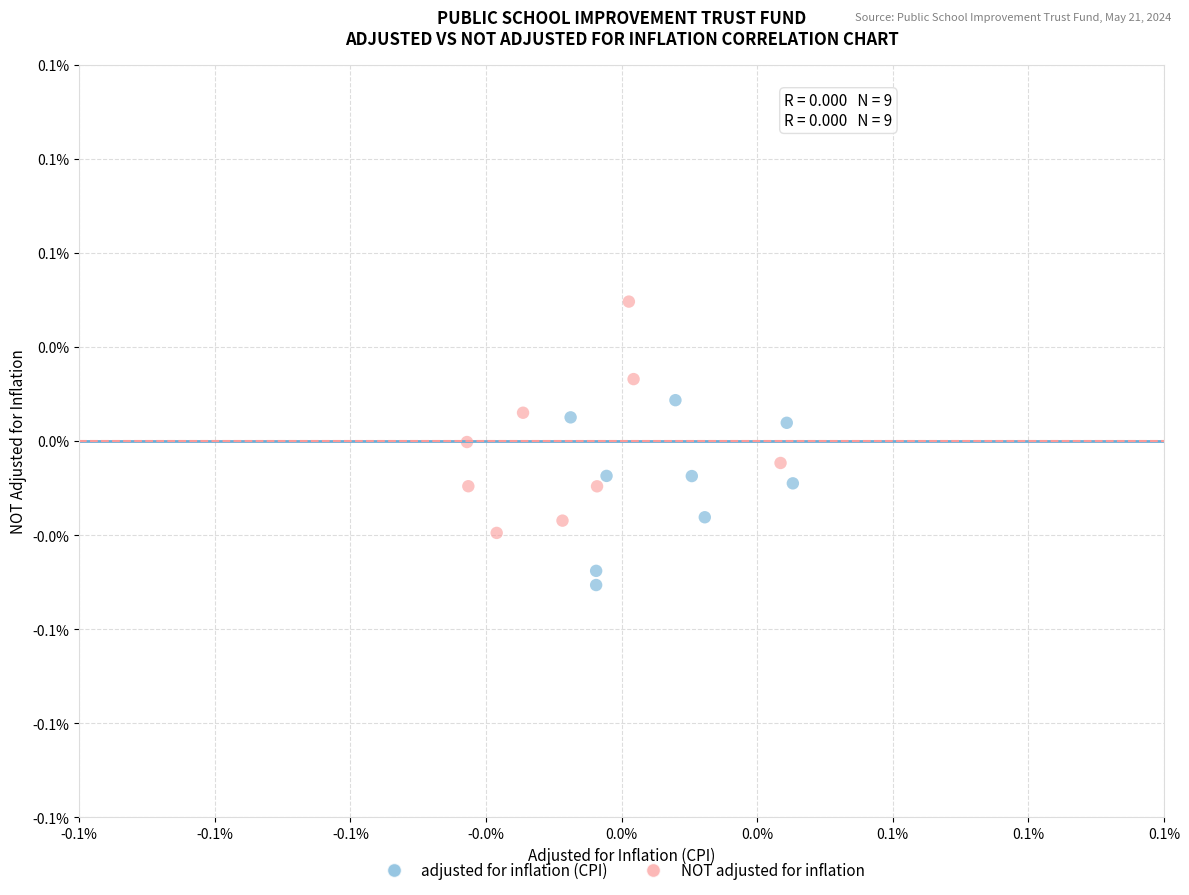

Which series contains the lowest Y value?

adjusted for inflation (CPI)